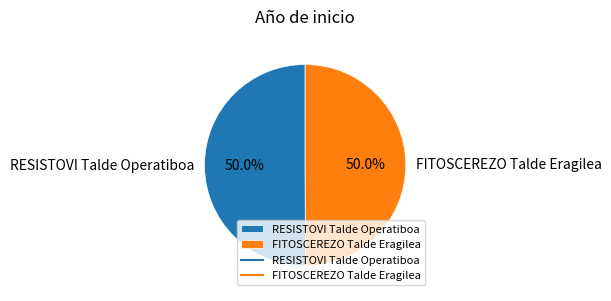

To the nearest percent, what is the combined percentage of FITOSCEREZO Talde Eragilea and RESISTOVI Talde Operatiboa?

100%